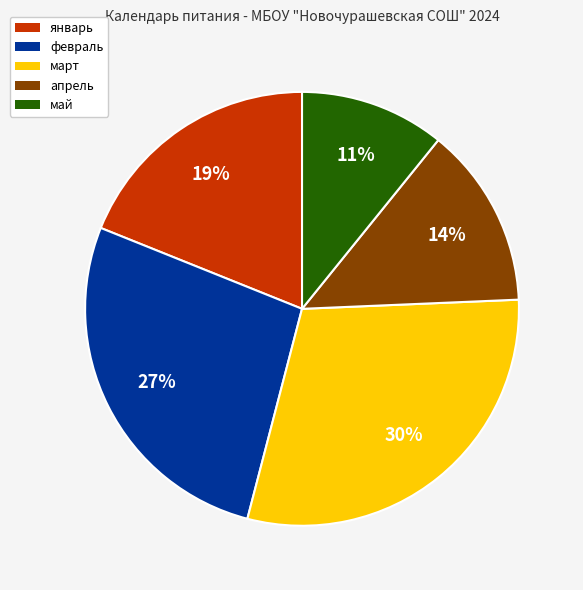

Between март and май, which is larger?

март